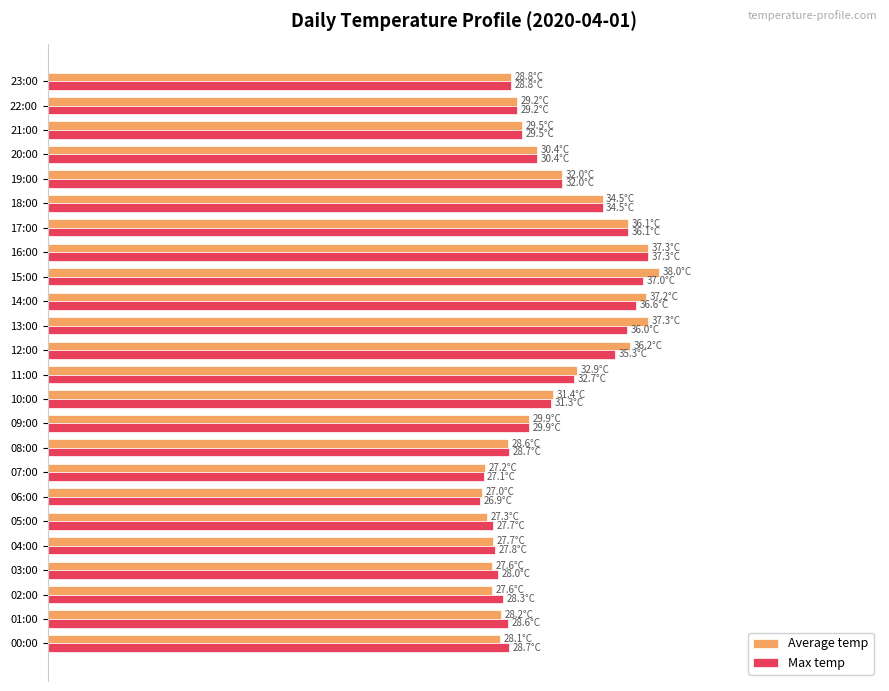

What are all the series names shown in the legend?

Average temp, Max temp